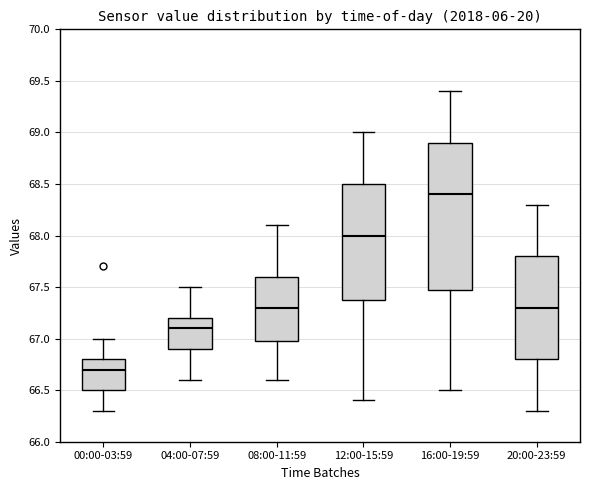

Reading left to right, read every box against the y-axis: the position of its median line, the range the box covers, and the ends of its whiskers. The values are not printed on the chart, so give them approximately, as read against the axis.

00:00-03:59: median 66.7, box 66.5 to 66.8, whiskers 66.3 to 67.0
04:00-07:59: median 67.1, box 66.9 to 67.2, whiskers 66.6 to 67.5
08:00-11:59: median 67.3, box 67.0 to 67.6, whiskers 66.6 to 68.1
12:00-15:59: median 68.0, box 67.4 to 68.5, whiskers 66.4 to 69.0
16:00-19:59: median 68.4, box 67.5 to 68.9, whiskers 66.5 to 69.4
20:00-23:59: median 67.3, box 66.8 to 67.8, whiskers 66.3 to 68.3